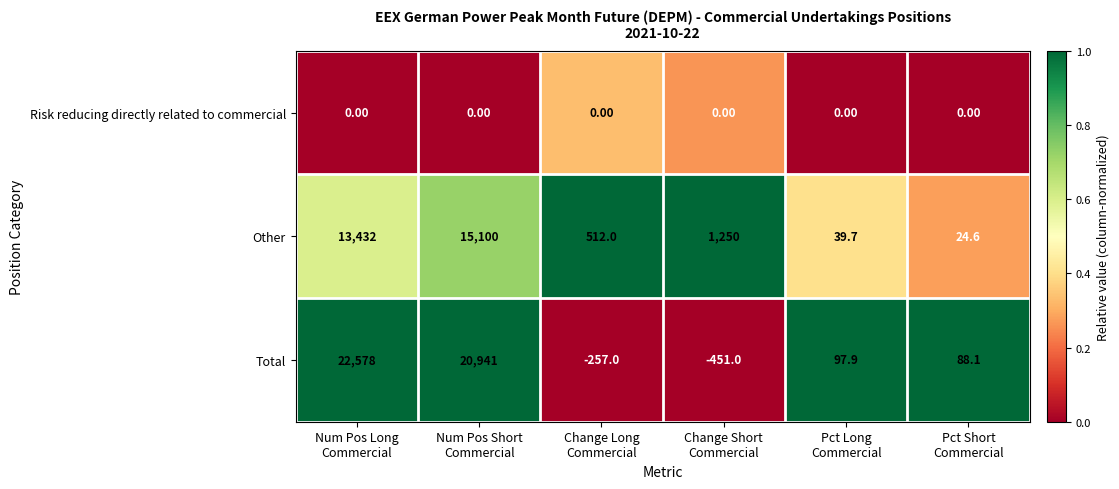

What is the difference between the maximum and minimum values in the Other series?

15075.4